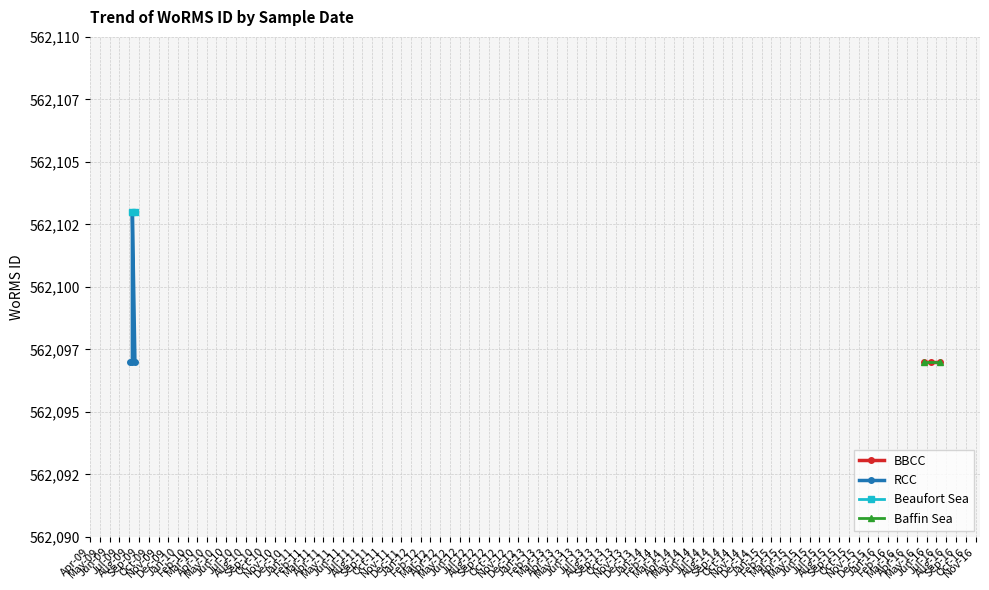

Which series has the largest total across all categories?

BBCC